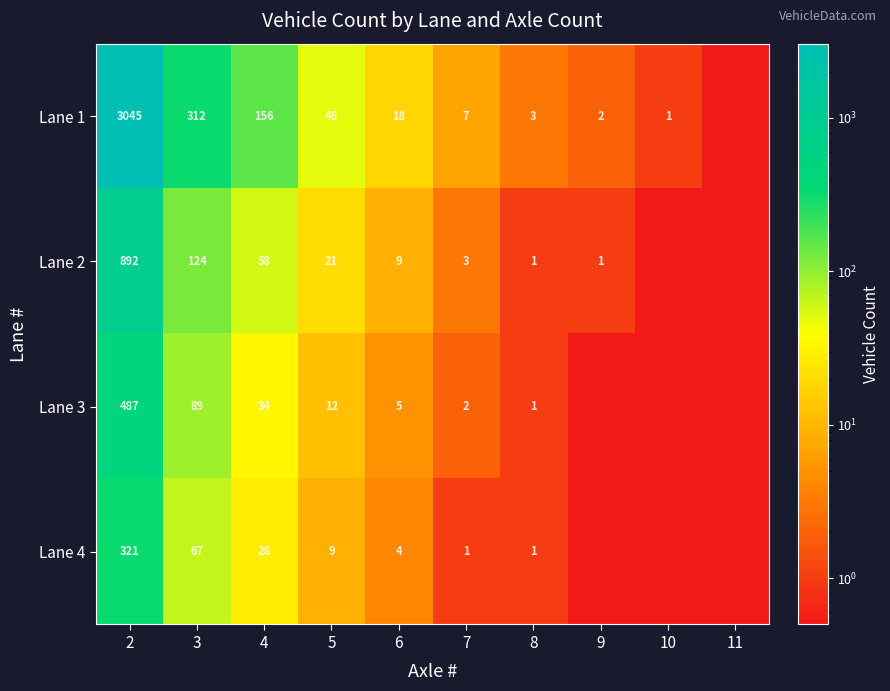

What is the difference between the Lane 4 values at 8 and 6?

3.0